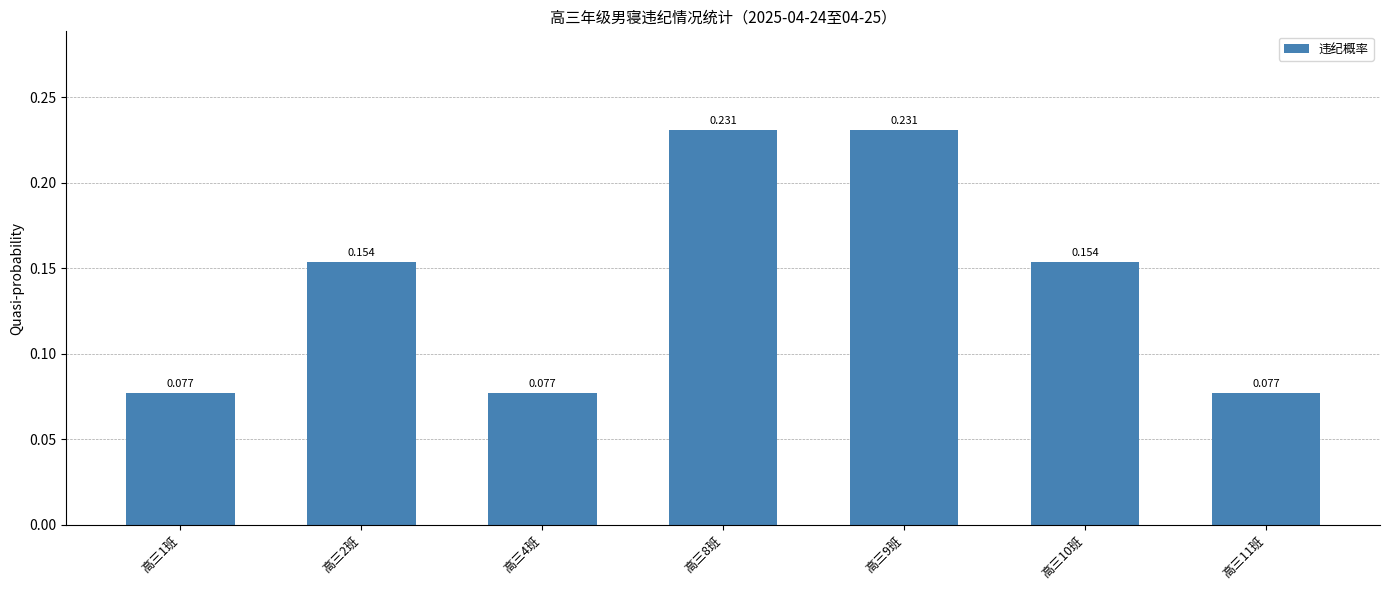

Count the number of categories in the chart.

7